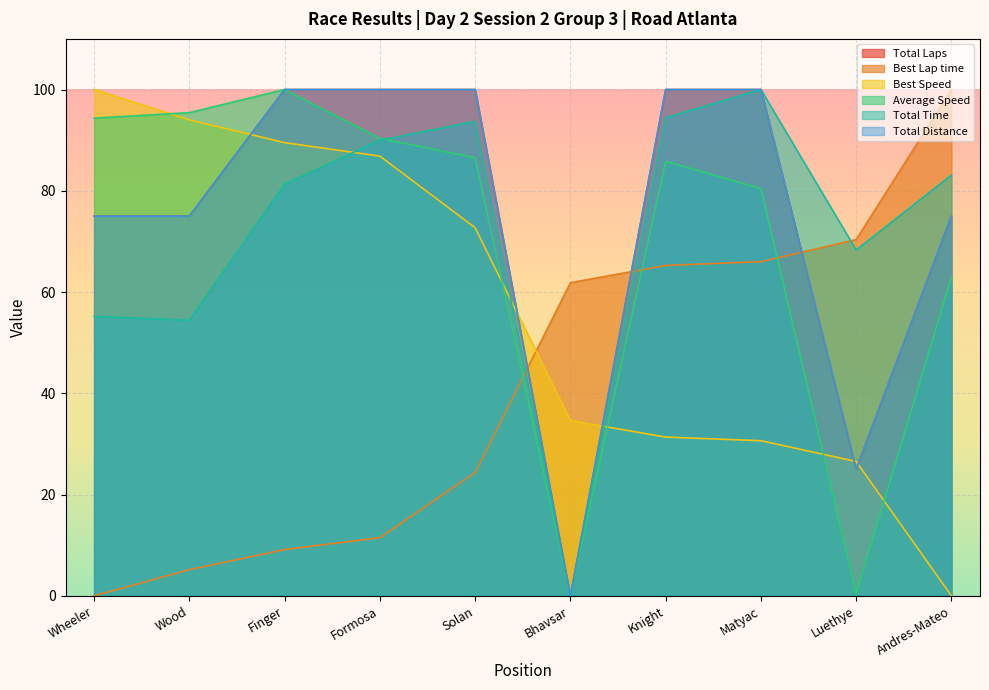

Reading left to right, transcribe all the data shown in this chart.

Total Laps: 75.0	75.0	100.0	100.0	100.0	0.0	100.0	100.0	25.0	75.0
Best Lap time: 0.0	5.2	9.1	11.5	24.4	61.8	65.3	66.0	70.4	100.0
Best Speed: 100.0	94.0	89.5	86.8	72.7	34.6	31.4	30.6	26.5	0.0
Average Speed: 94.3	95.4	100.0	90.4	86.5	0.0	85.8	80.4	0.4	62.9
Total Time: 55.2	54.4	81.3	90.0	93.7	0.0	94.4	100.0	68.3	83.1
Total Distance: 75.0	75.0	100.0	100.0	100.0	0.0	100.0	100.0	25.0	75.0